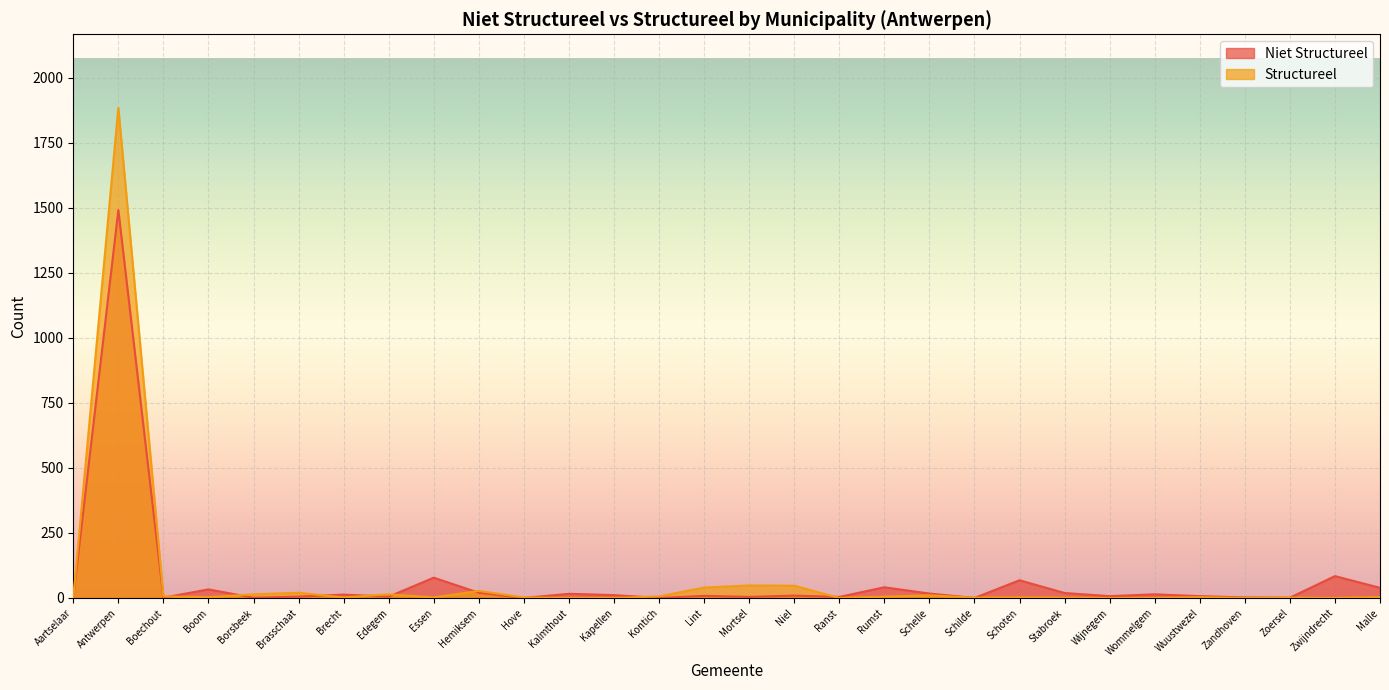

What is the average value of the Structureel series?

71